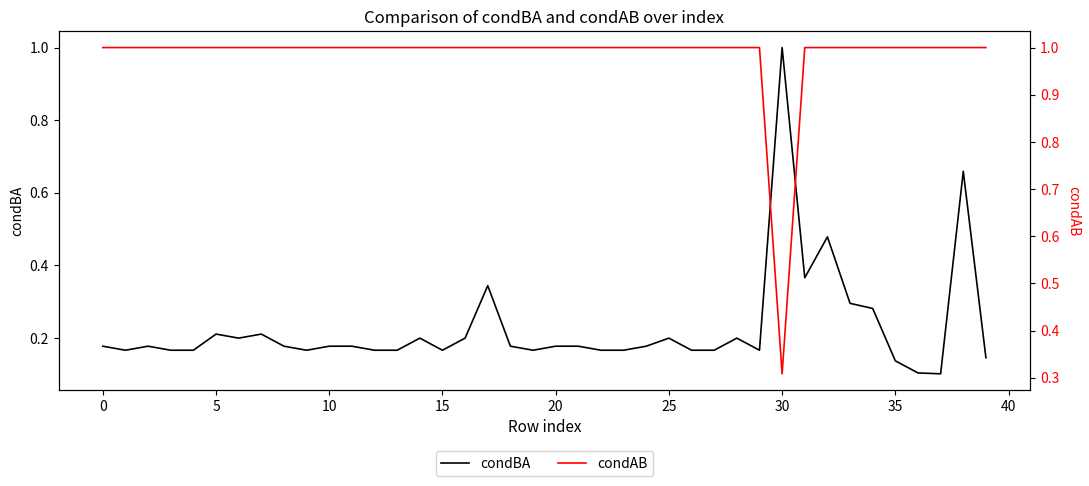

What is the approximate value of condBA at 40?

0.2